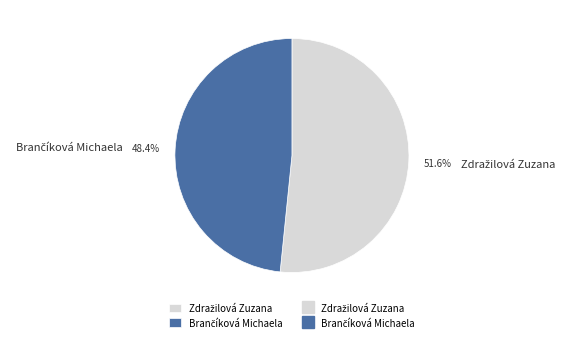

Count the number of slices in the pie.

2